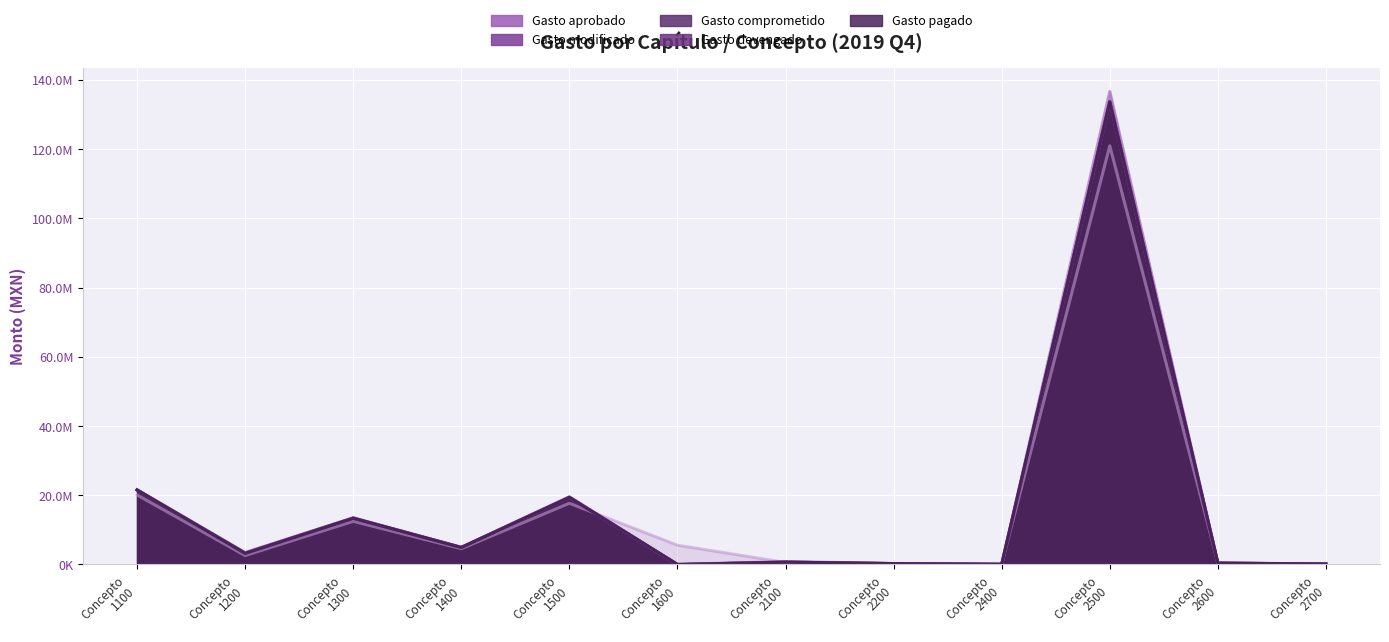

List the series in order of their peak value, lowest first.

Gasto aprobado, Gasto devengado, Gasto pagado, Gasto comprometido, Gasto modificado